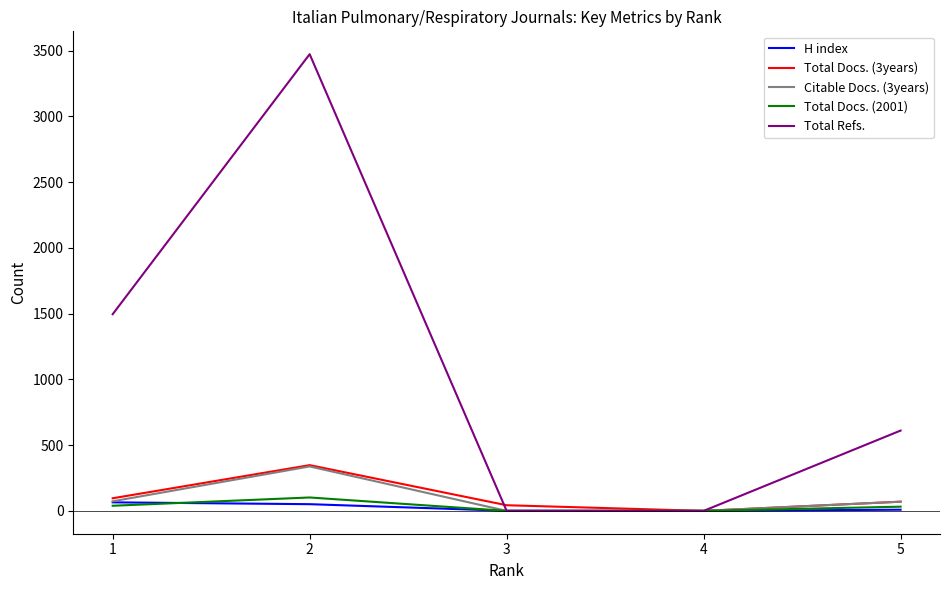

Which series has the widest spread of values?

Total Refs.